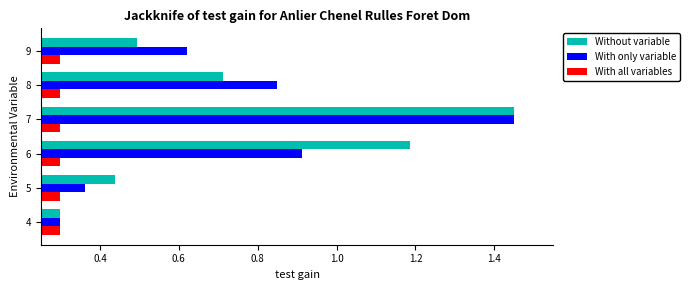

True or false: Without variable has a value of 0.5 at 9.

True